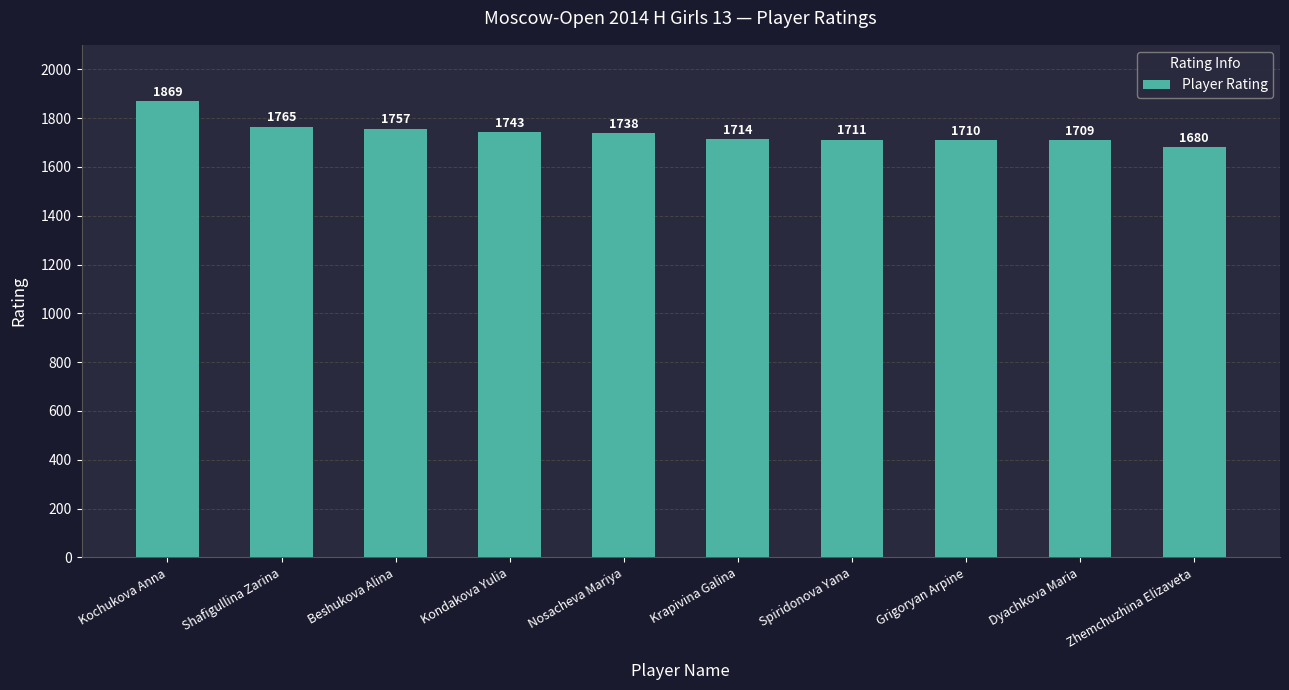

What is the value of the 5th bar from the left?

1738